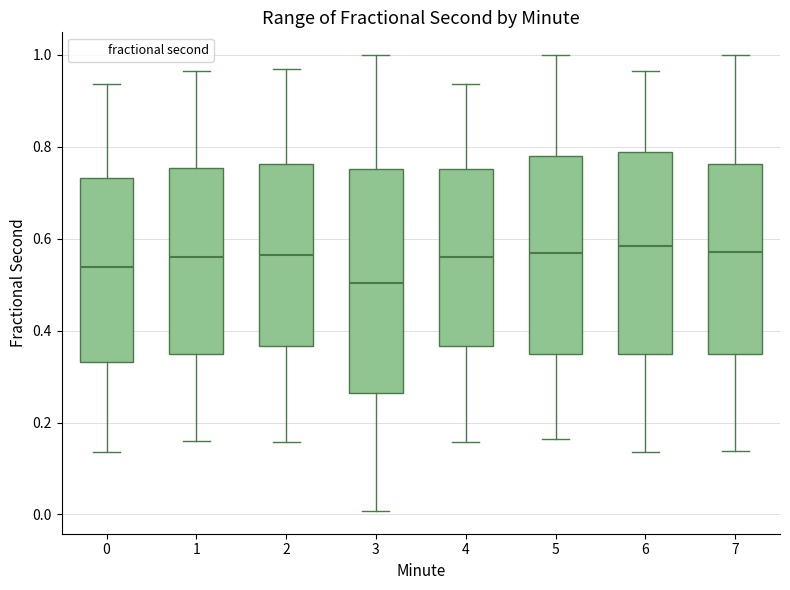

Reading left to right, read every box against the y-axis: the position of its median line, the range the box covers, and the ends of its whiskers. The values are not printed on the chart, so give them approximately, as read against the axis.

0: median 0.54, box 0.34 to 0.74, whiskers 0.14 to 0.94
1: median 0.56, box 0.36 to 0.76, whiskers 0.16 to 0.96
2: median 0.56, box 0.36 to 0.76, whiskers 0.16 to 0.98
3: median 0.50, box 0.26 to 0.76, whiskers 0.00 to 1.00
4: median 0.56, box 0.36 to 0.76, whiskers 0.16 to 0.94
5: median 0.56, box 0.34 to 0.78, whiskers 0.16 to 1.00
6: median 0.58, box 0.34 to 0.78, whiskers 0.14 to 0.96
7: median 0.58, box 0.36 to 0.76, whiskers 0.14 to 1.00